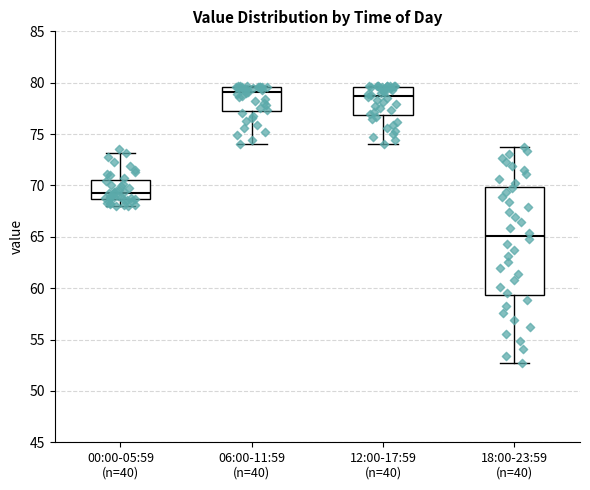

Reading left to right, read every box against the y-axis: the position of its median line, the range the box covers, and the ends of its whiskers. The values are not printed on the chart, so give them approximately, as read against the axis.

00:00-05:59 (n=40): median 69.5, box 68.5 to 70.5, whiskers 68.0 to 73.0
06:00-11:59 (n=40): median 79.0, box 77.0 to 79.5, whiskers 74.0 to 79.5
12:00-17:59 (n=40): median 78.5, box 77.0 to 79.5, whiskers 74.0 to 79.5
18:00-23:59 (n=40): median 65.0, box 59.5 to 70.0, whiskers 52.5 to 73.5